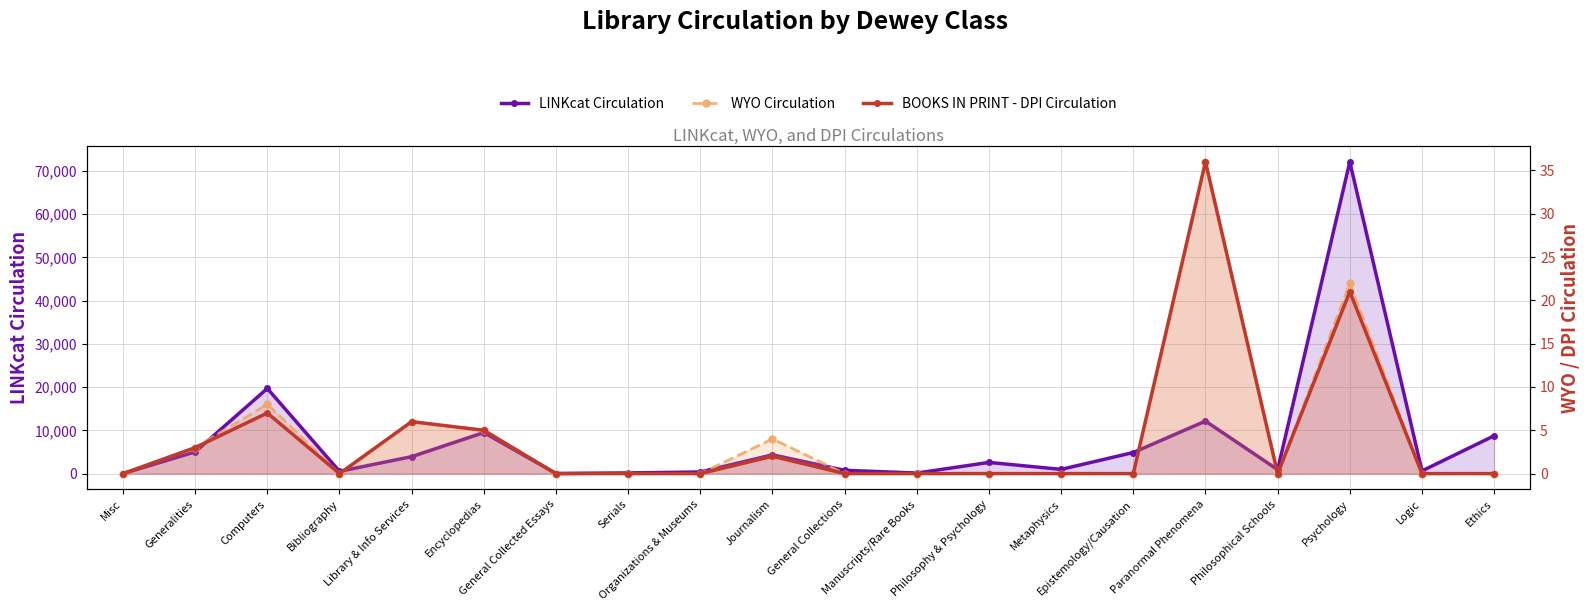

Reading left to right, transcribe all the data shown in this chart.

LINKcat Circulation: Misc=1	Generalities=5012	Computers=19682	Bibliography=523	Library & Info Services=3915	Encyclopedias=9483	General Collected Essays=18	Serials=151	Organizations & Museums=375	Journalism=4339	General Collections=764	Manuscripts/Rare Books=127	Philosophy & Psychology=2584	Metaphysics=974	Epistemology/Causation=4872	Paranormal Phenomena=12136	Philosophical Schools=910	Psychology=72074	Logic=620	Ethics=8750
WYO Circulation: Misc=0	Generalities=3	Computers=8	Bibliography=0	Library & Info Services=6	Encyclopedias=5	General Collected Essays=0	Serials=0	Organizations & Museums=0	Journalism=4	General Collections=0	Manuscripts/Rare Books=0	Philosophy & Psychology=0	Metaphysics=0	Epistemology/Causation=0	Paranormal Phenomena=36	Philosophical Schools=0	Psychology=22	Logic=0	Ethics=0
BOOKS IN PRINT - DPI Circulation: Misc=0	Generalities=3	Computers=7	Bibliography=0	Library & Info Services=6	Encyclopedias=5	General Collected Essays=0	Serials=0	Organizations & Museums=0	Journalism=2	General Collections=0	Manuscripts/Rare Books=0	Philosophy & Psychology=0	Metaphysics=0	Epistemology/Causation=0	Paranormal Phenomena=36	Philosophical Schools=0	Psychology=21	Logic=0	Ethics=0